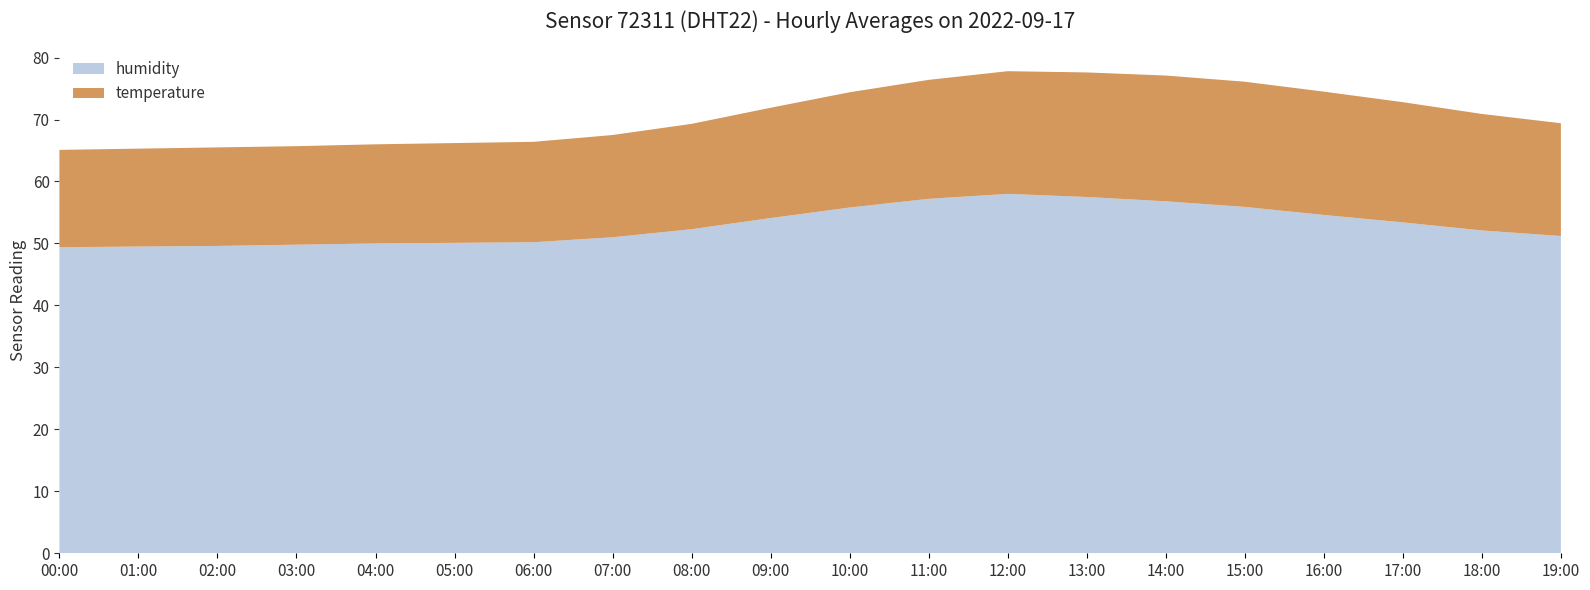

What is the maximum value shown in the chart?

58.0